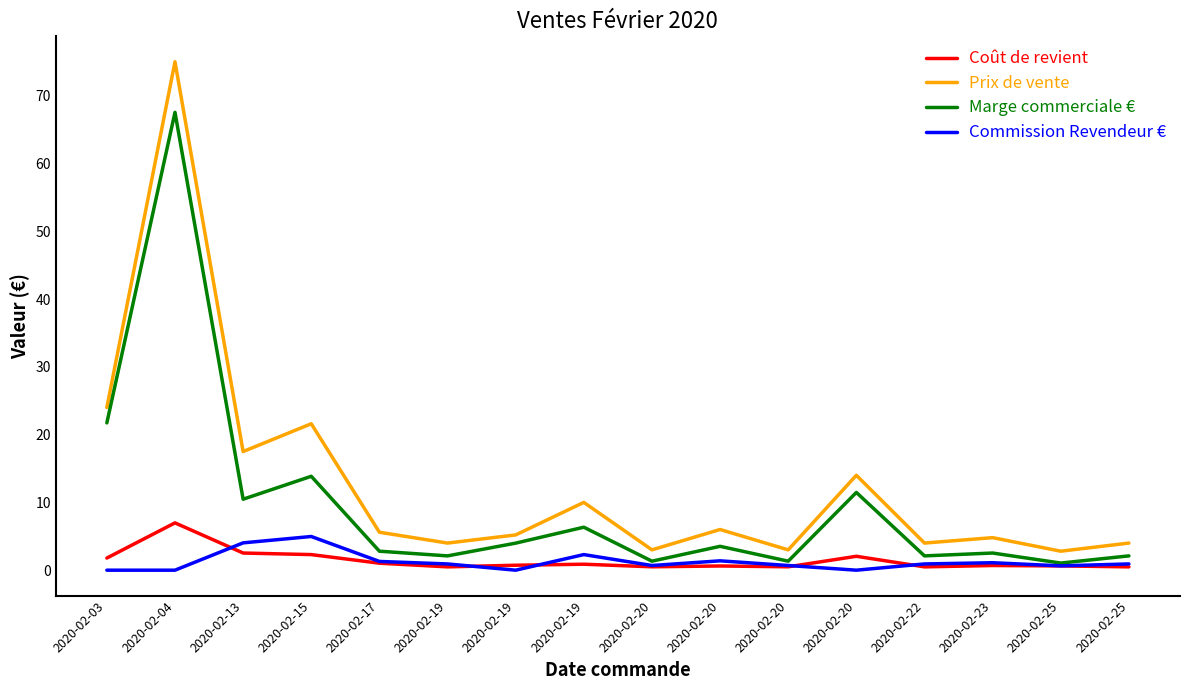

What is the value of the Coût de revient point at the 12th from the left?

0.5